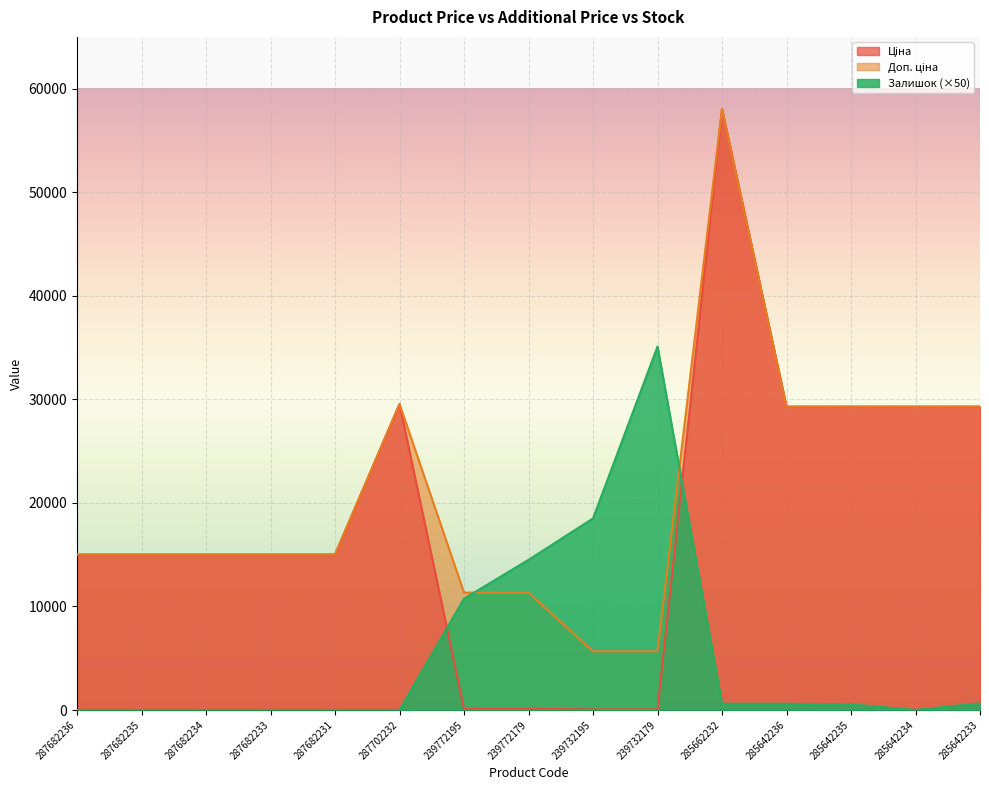

Is it true that Доп. ціна equals 29294.9 at 285642236?

True